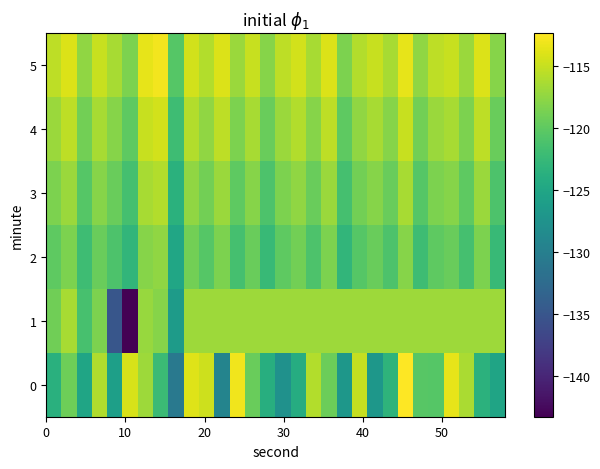

What is the greatest value displayed?

-112.4